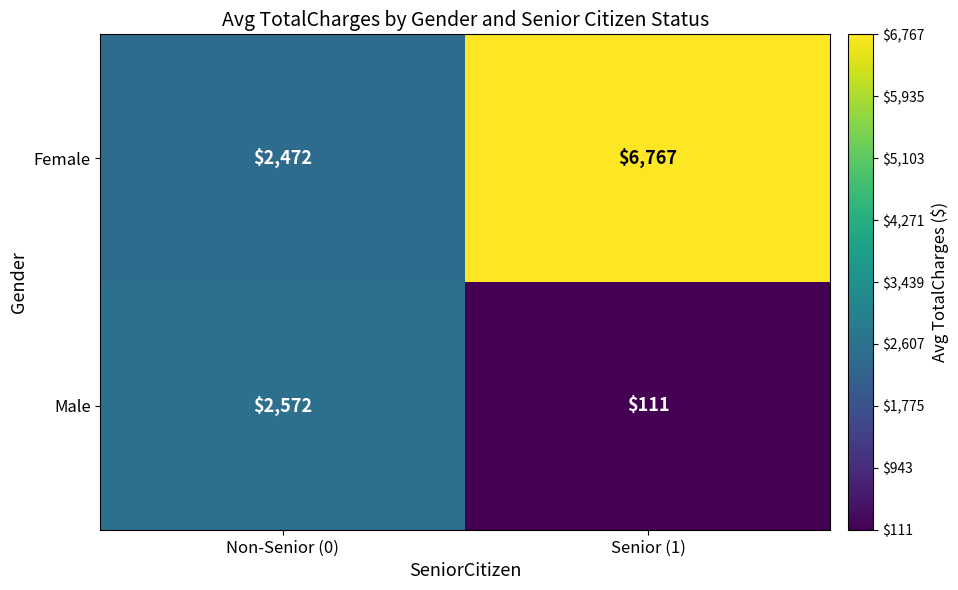

At which category does the chart reach its minimum across all series?

Senior (1)